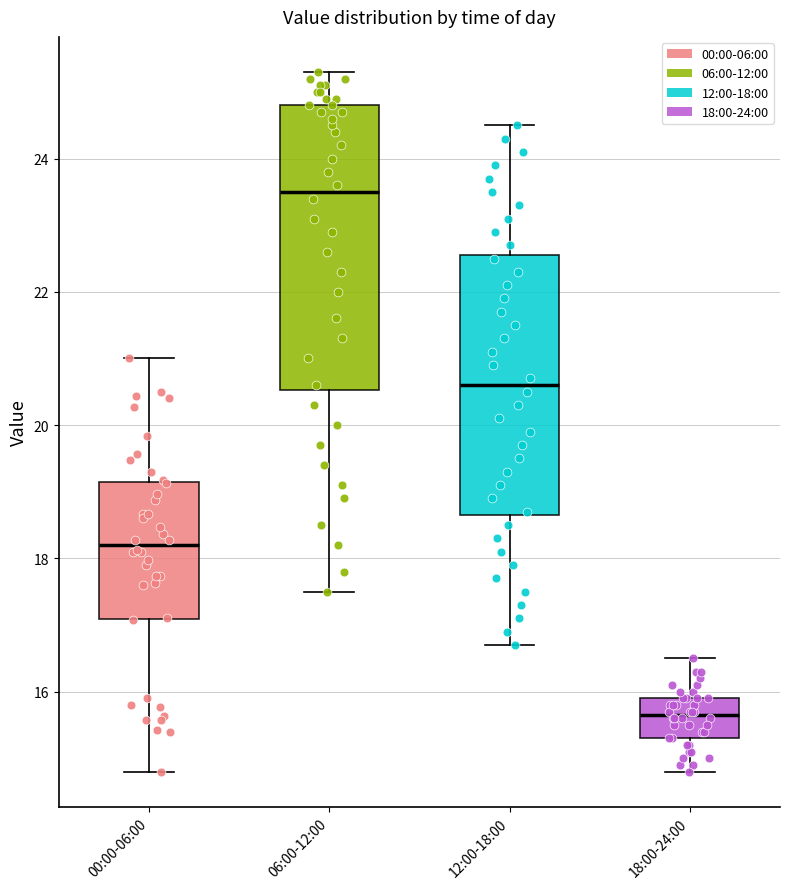

Which box is the tallest, from its lower edge to its upper edge?

06:00-12:00